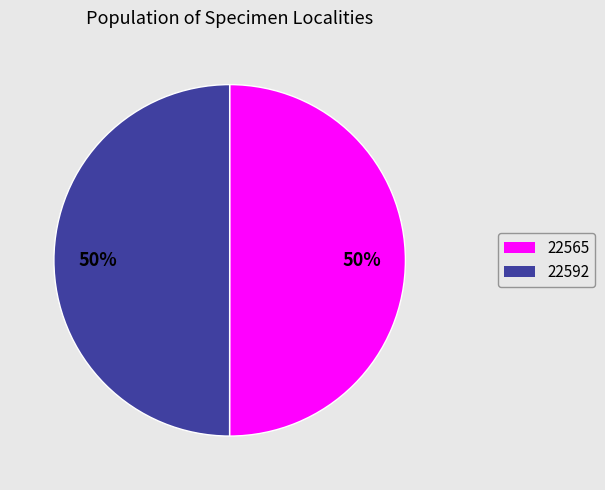

How many slices are in this pie chart?

2